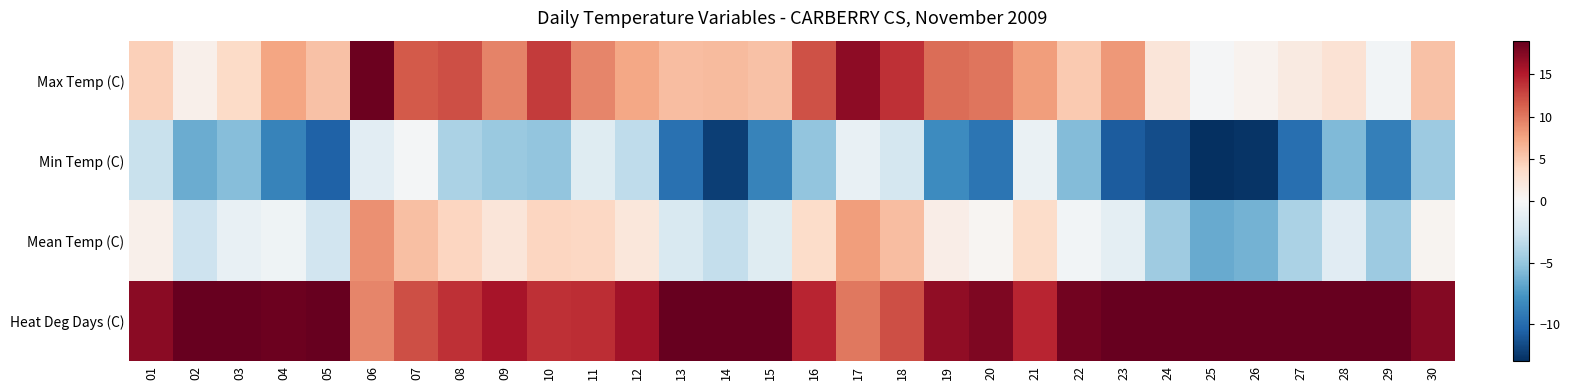

At which category does the chart reach its minimum across all series?

25